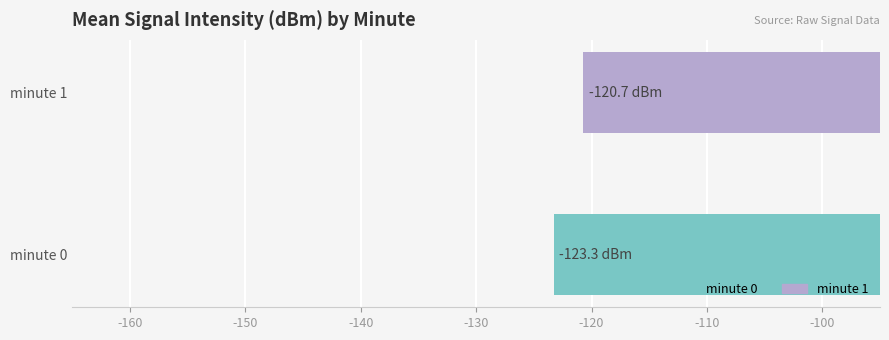

Which category has the lowest value across all series?

minute 0